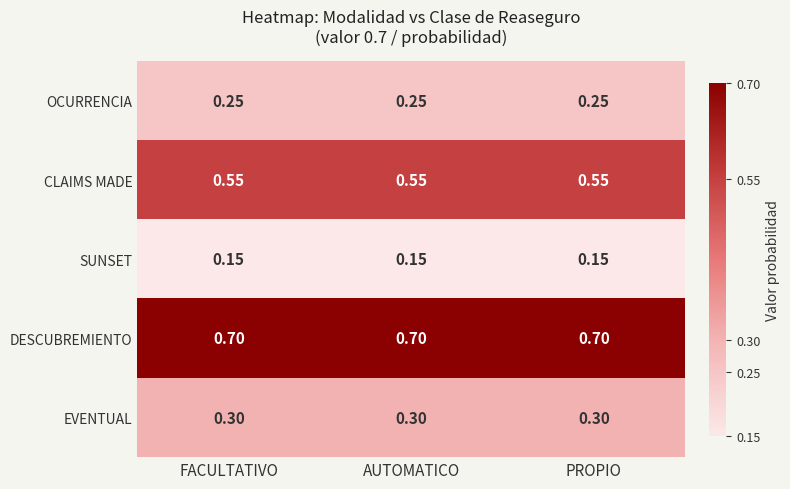

At AUTOMATICO, list the series in order from largest to smallest.

DESCUBREMIENTO, CLAIMS MADE, EVENTUAL, OCURRENCIA, SUNSET